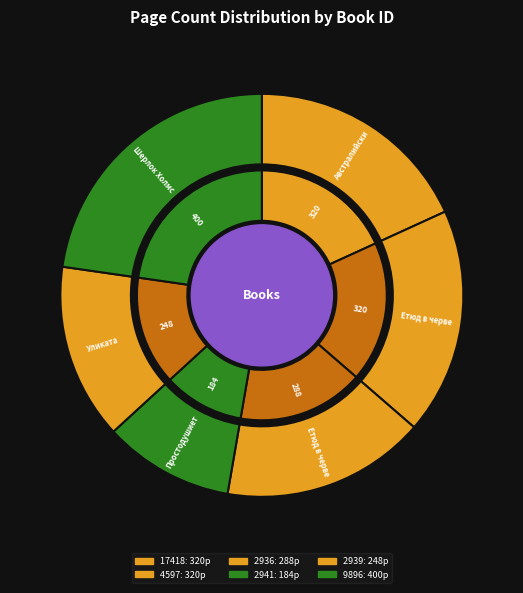

Between 2941 and 9896, which is larger?

9896